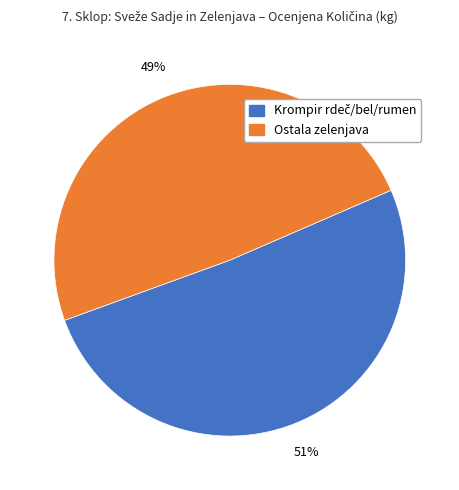

The Ostala zelenjava slice represents 55% of the pie. True or false?

False